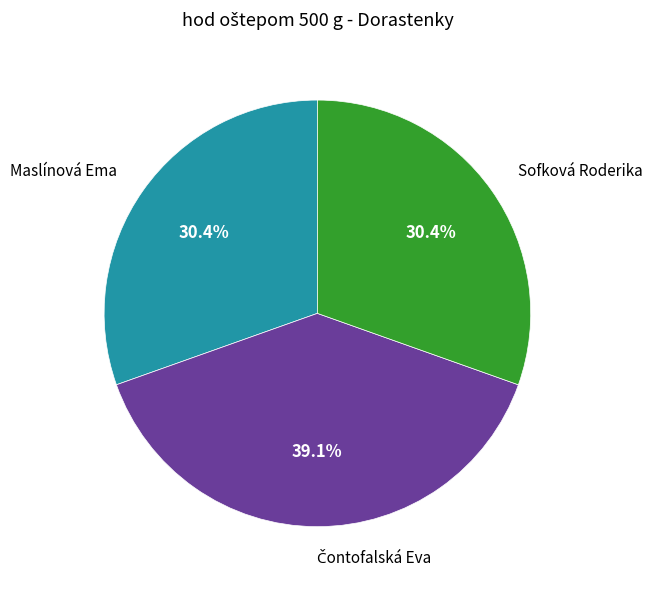

How many slices are in this pie chart?

3